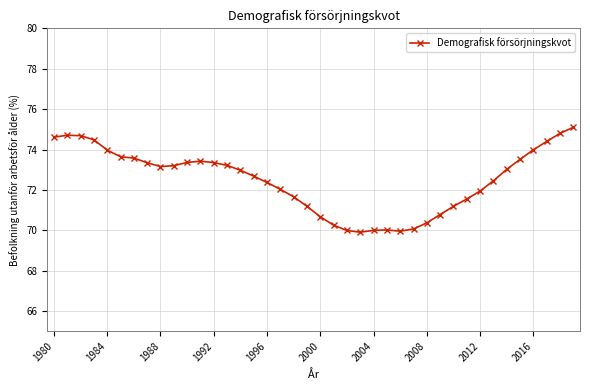

What is the minimum value shown in the chart?

69.9